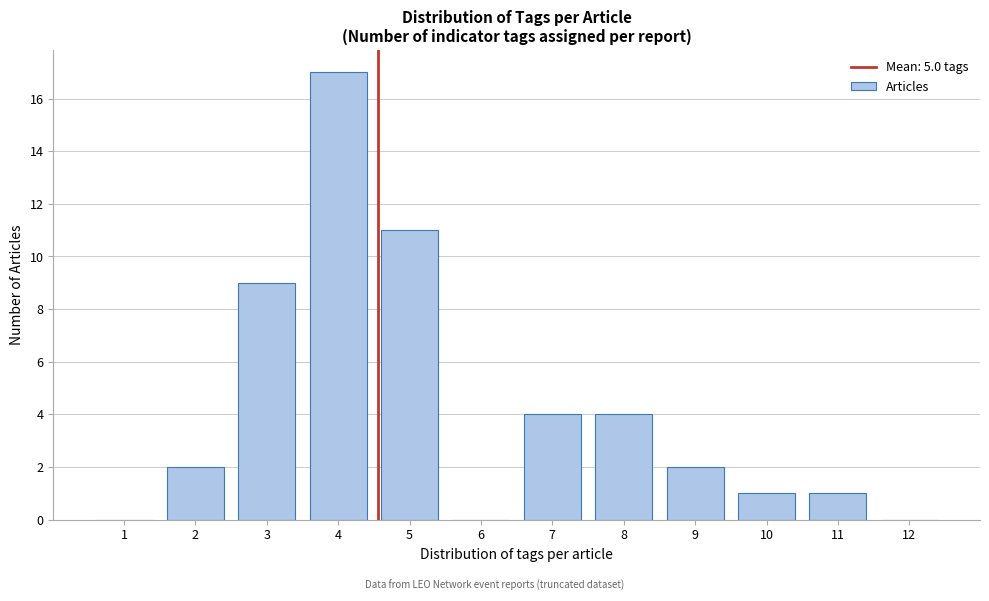

Reading right to left, list all the values displayed in this chart.

12=0	11=1	10=1	9=2	8=4	7=4	6=0	5=11	4=17	3=9	2=2	1=0